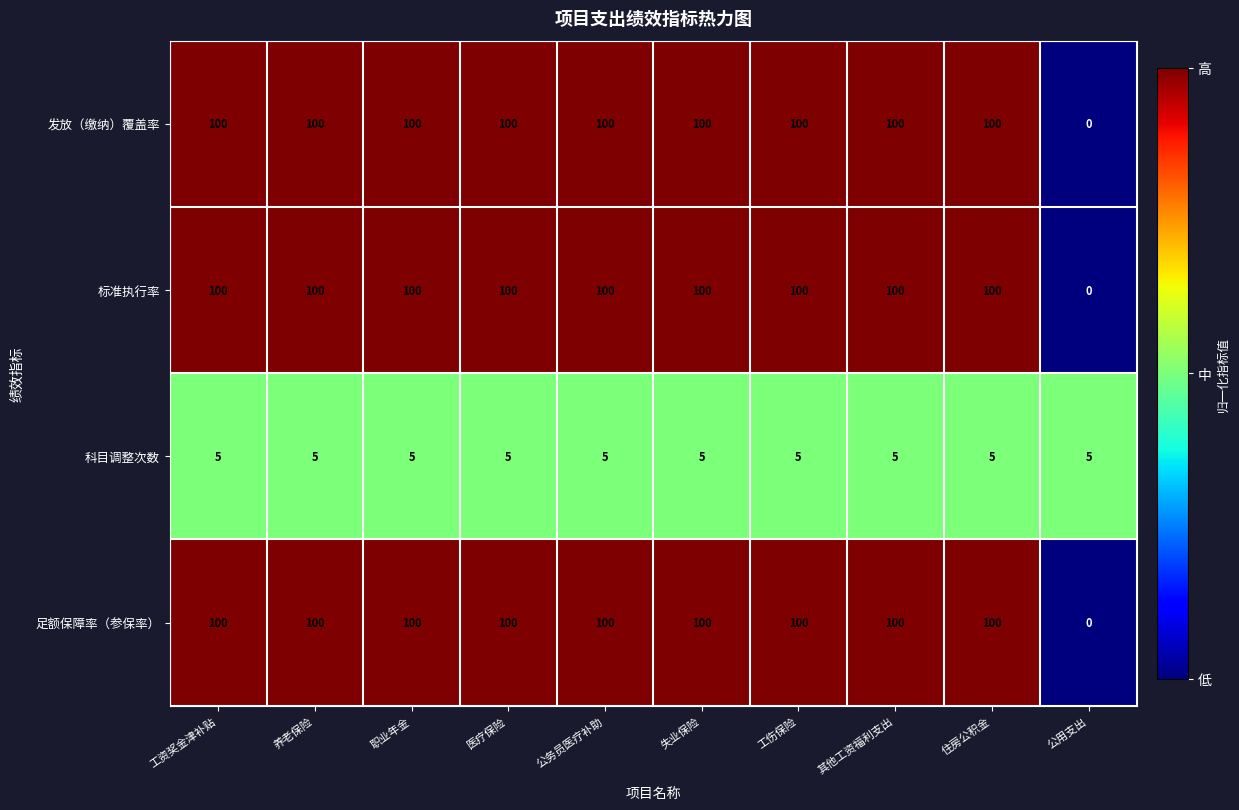

What is the greatest value displayed?

100